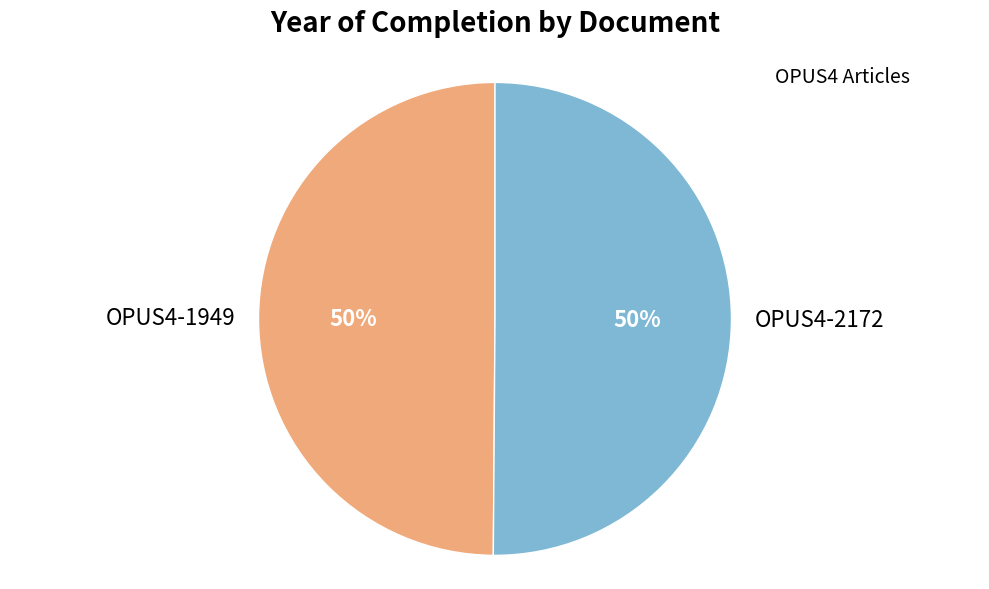

To the nearest percent, what portion does OPUS4-1949 represent?

50%